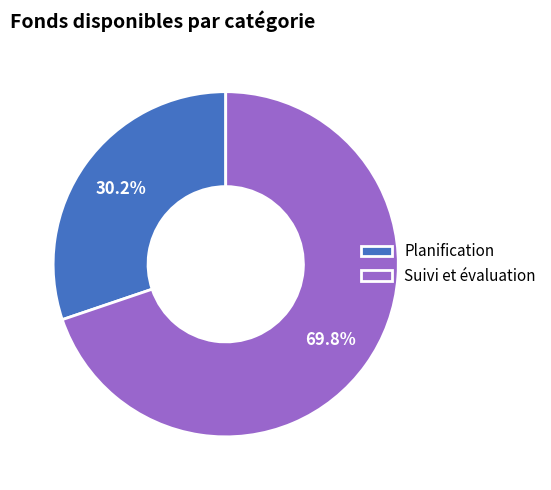

Which category accounts for the majority?

Suivi et évaluation